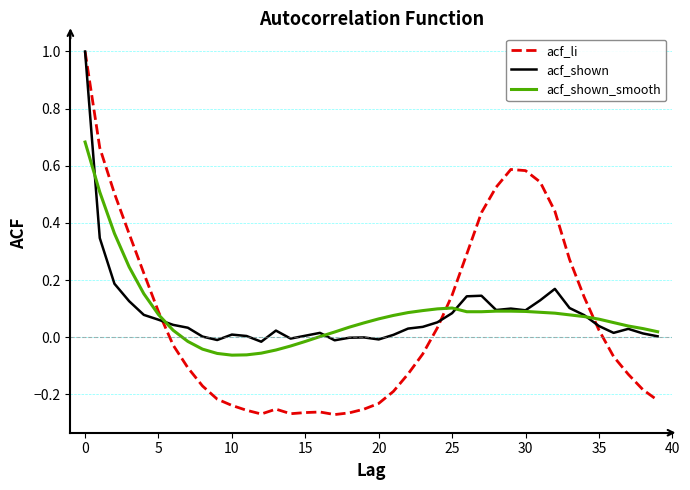

Does the chart have visible grid lines?

Yes